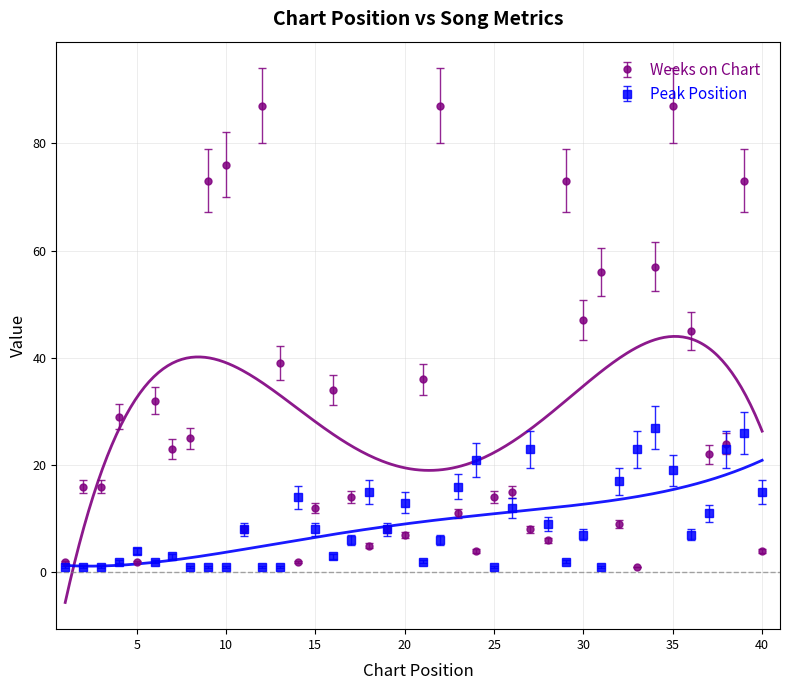

List the series in order of their peak value, highest first.

Weeks on Chart, Peak Position